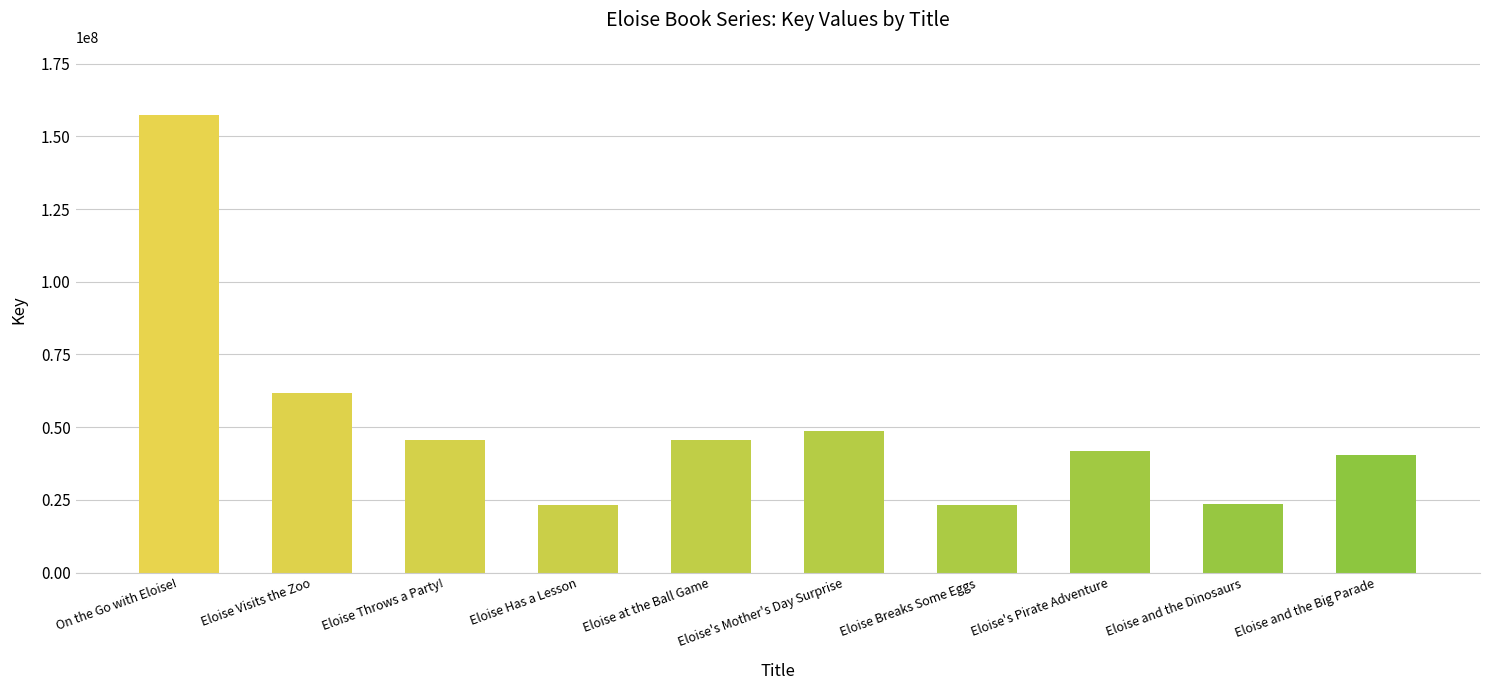

What position from the left is Eloise Has a Lesson?

4